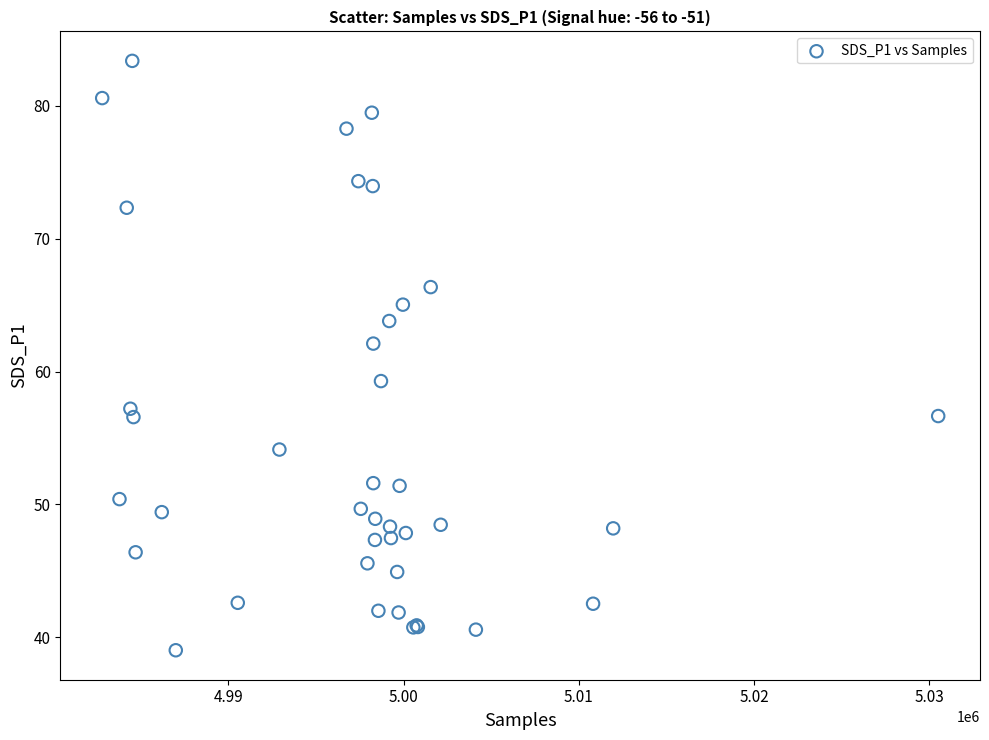

What Y value in the scatter plot is closest to 61?

62.1